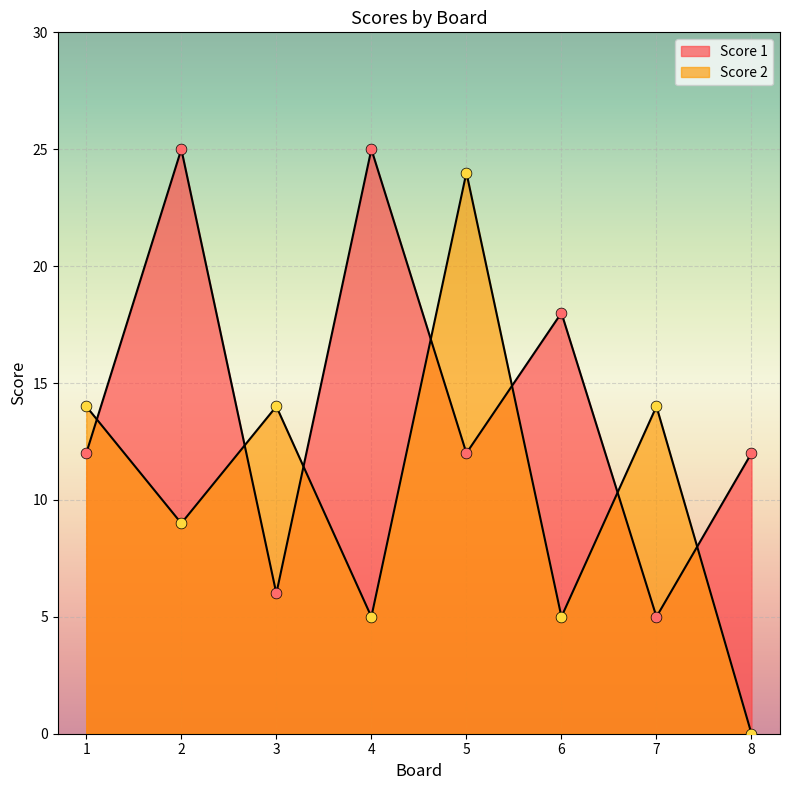

Which series reaches the maximum Y coordinate?

Score 1